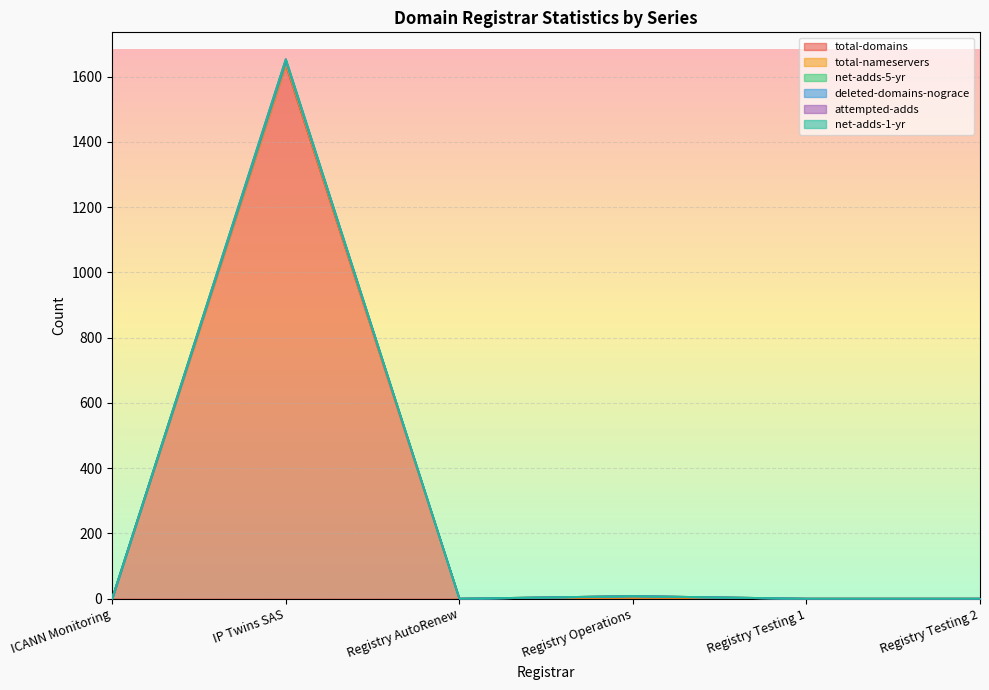

What is the sum of the attempted-adds values at IP Twins SAS and Registry Operations?

1658